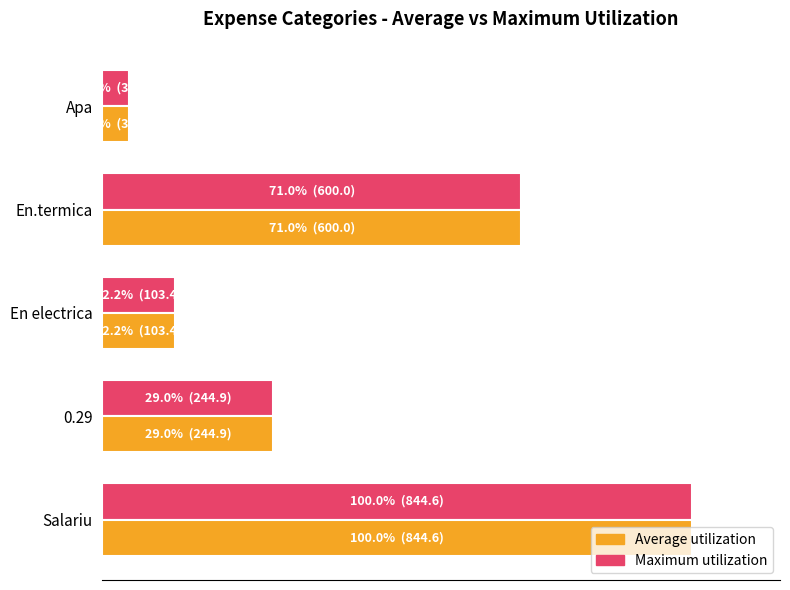

What are all the series names shown in the legend?

Average utilization, Maximum utilization